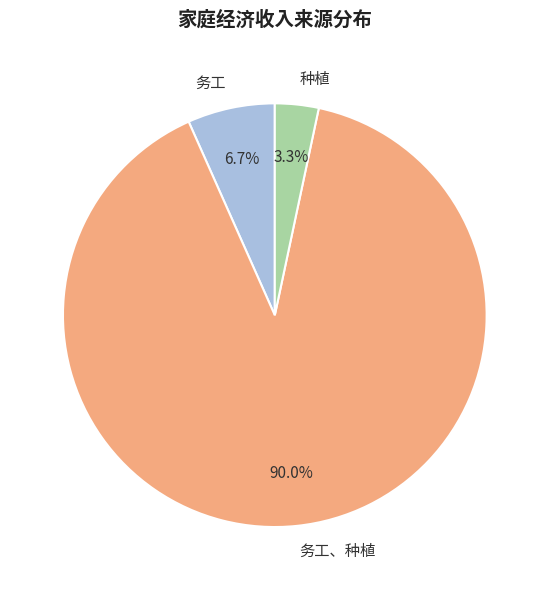

Rank the categories by value from lowest to highest.

种植, 务工, 务工、种植